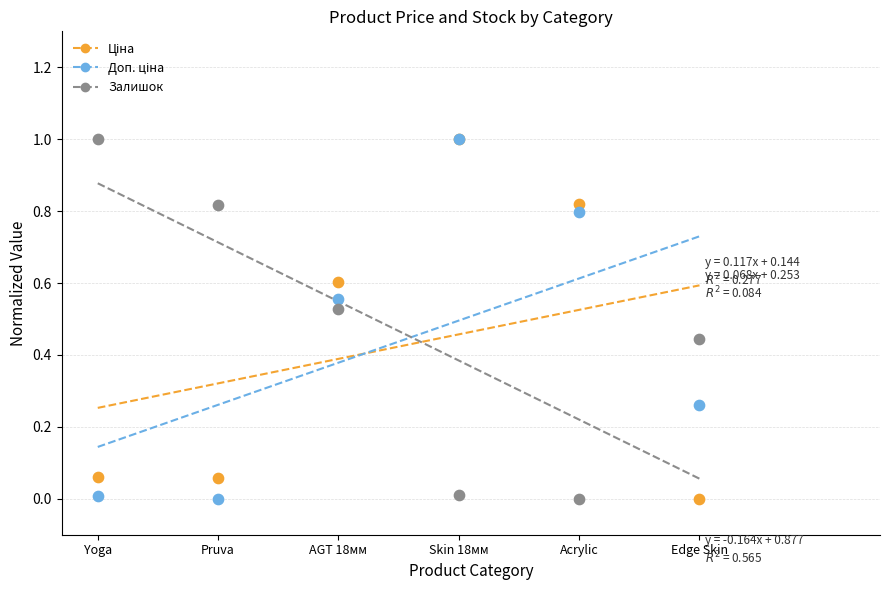

Which series contains the lowest Y value?

Ціна